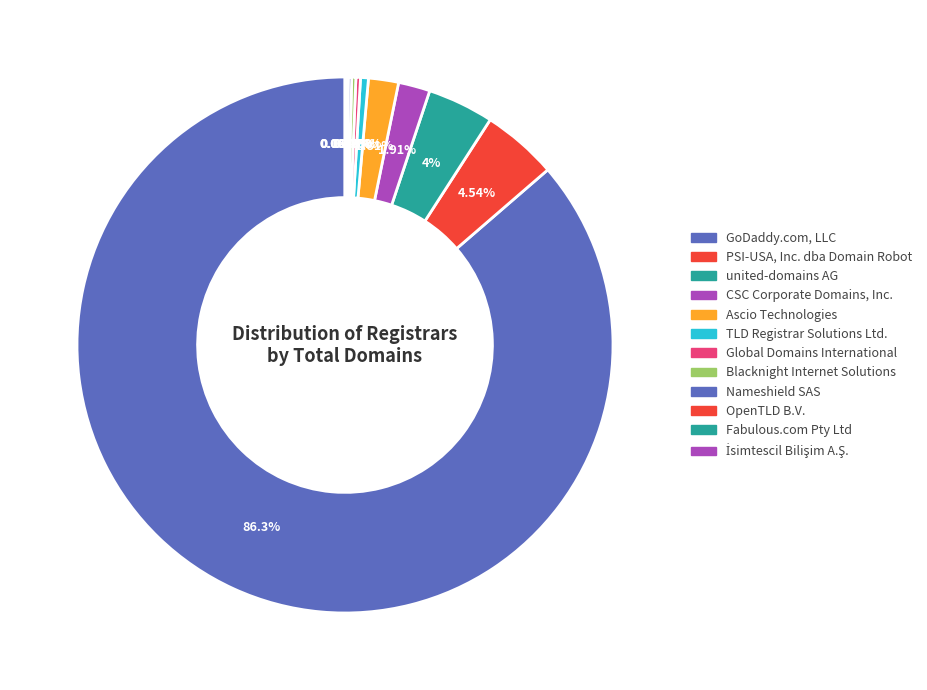

To the nearest percent, what is the combined percentage of Global Domains International and united-domains AG?

4%